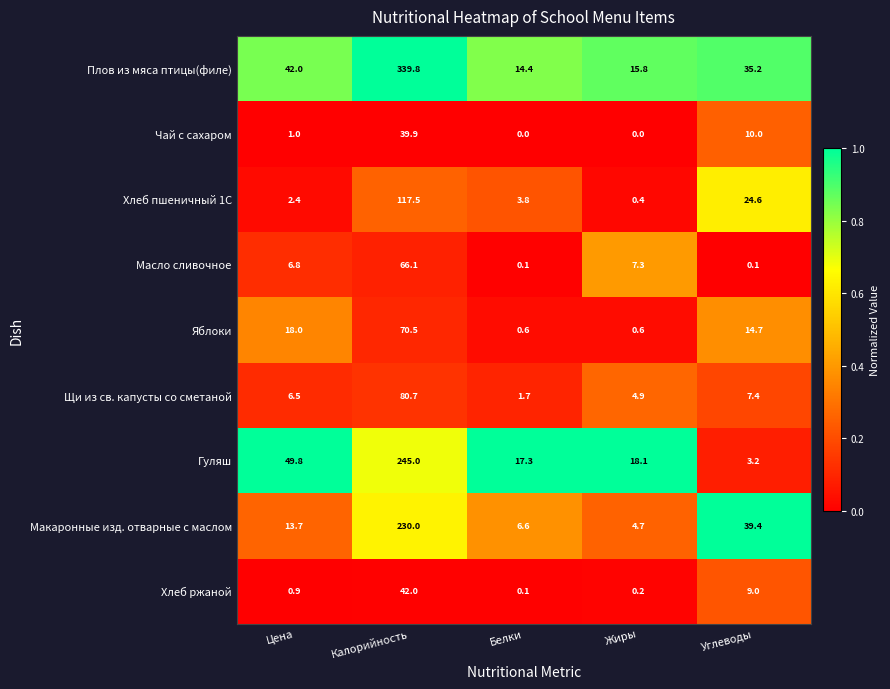

What is the spread (max minus min) of values at Белки?

17.3